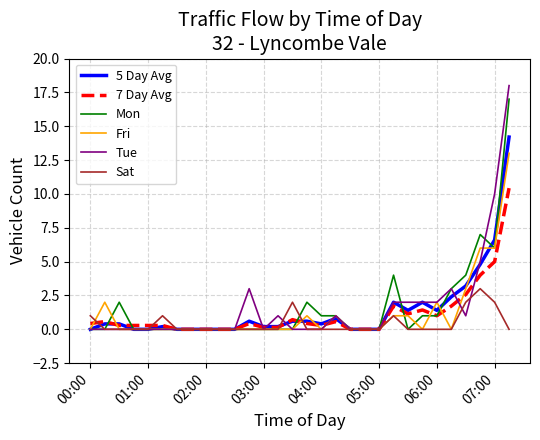

Which series has the widest spread of values?

Tue